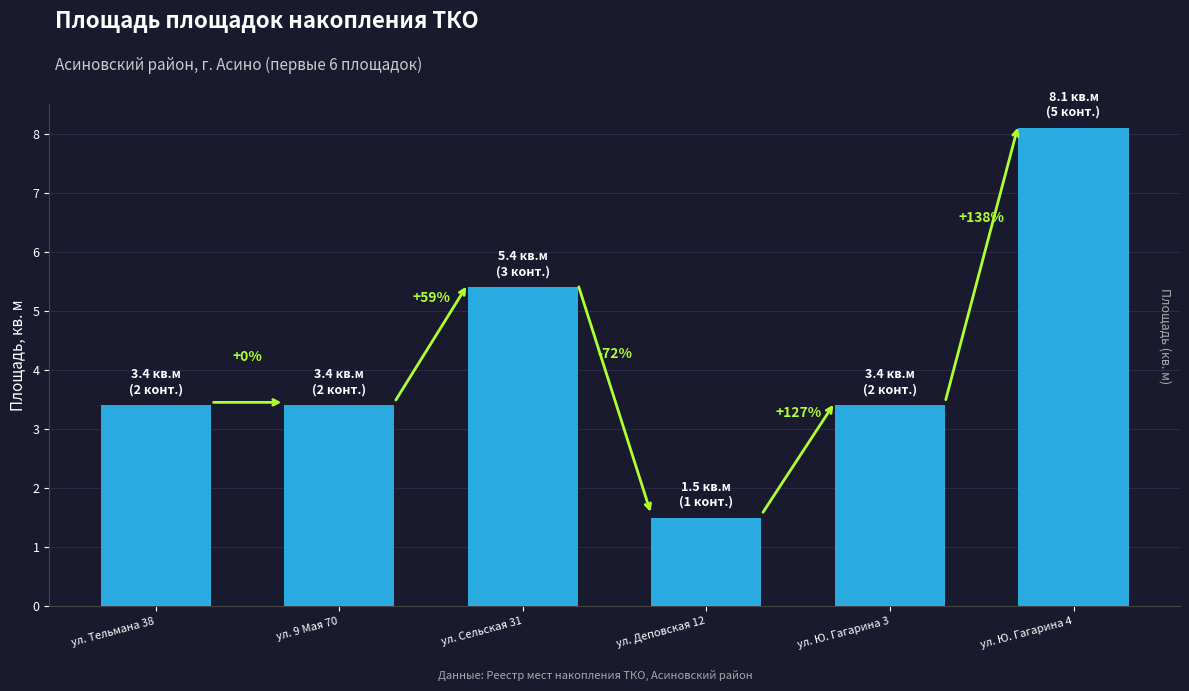

Are the bars horizontal?

No